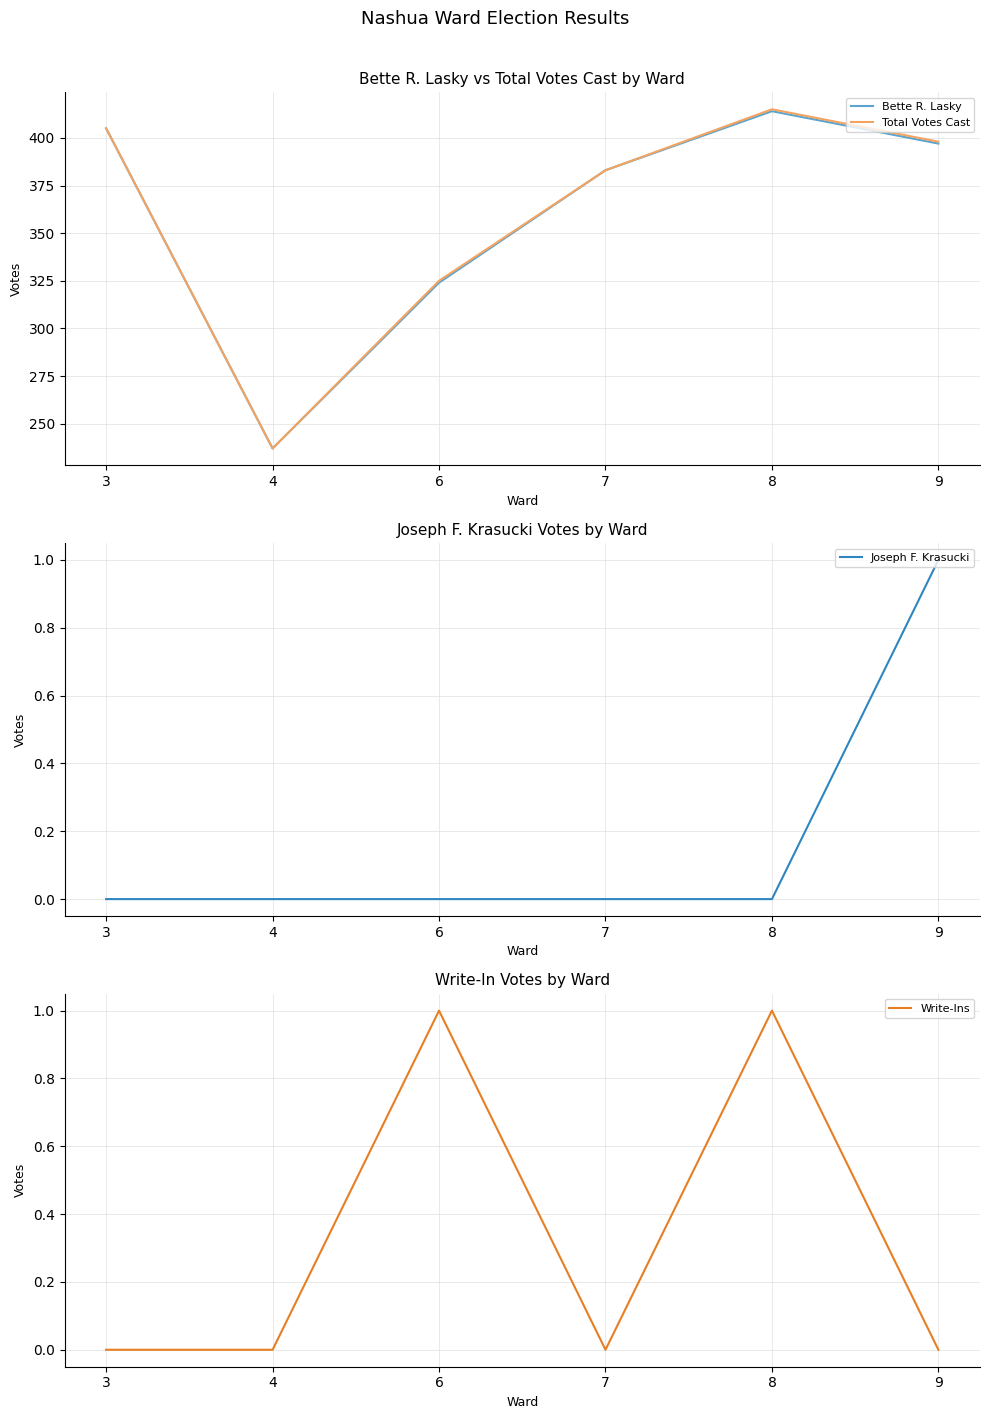

True or false: Joseph F. Krasucki and Total Votes Cast cross at least once.

False